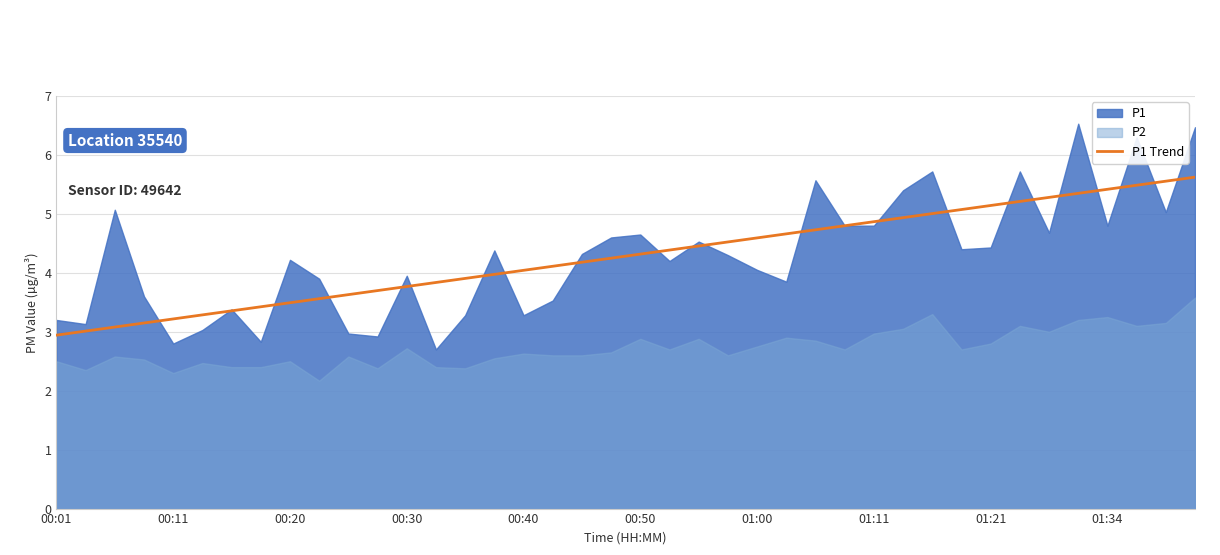

Reading right to left, what are all the values shown in this chart?

5.6	5.6	5.5	5.4	5.3	5.3	5.2	5.1	5.1	5.0	4.9	4.9	4.8	4.7	4.7	4.6	4.5	4.5	4.4	4.3	4.2	4.2	4.1	4.0	4.0	3.9	3.8	3.8	3.7	3.6	3.6	3.5	3.4	3.4	3.3	3.2	3.1	3.1	3.0	2.9